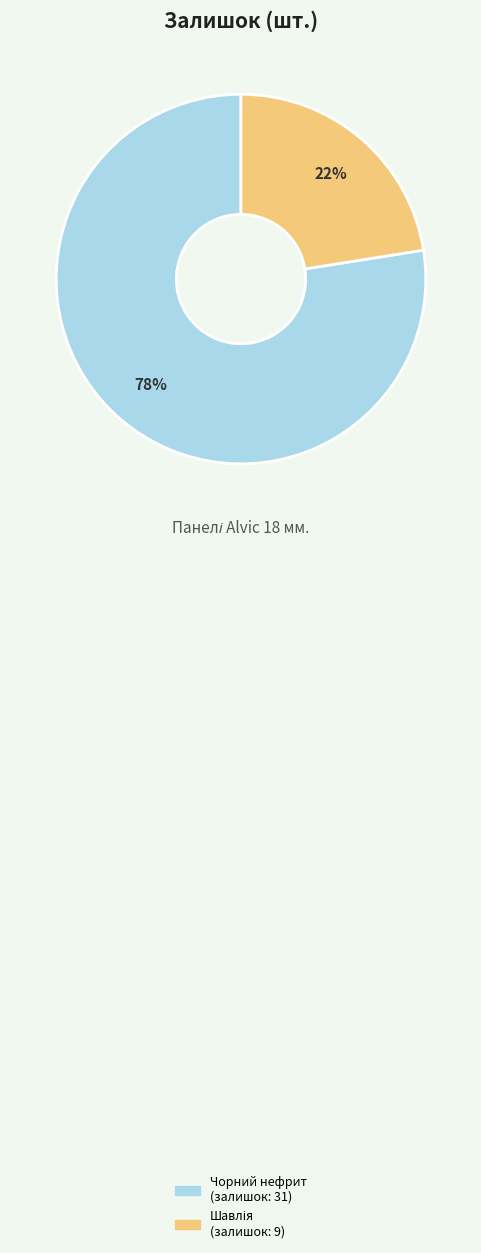

The Чорний нефрит (залишок: 31) slice represents 91% of the pie. True or false?

False